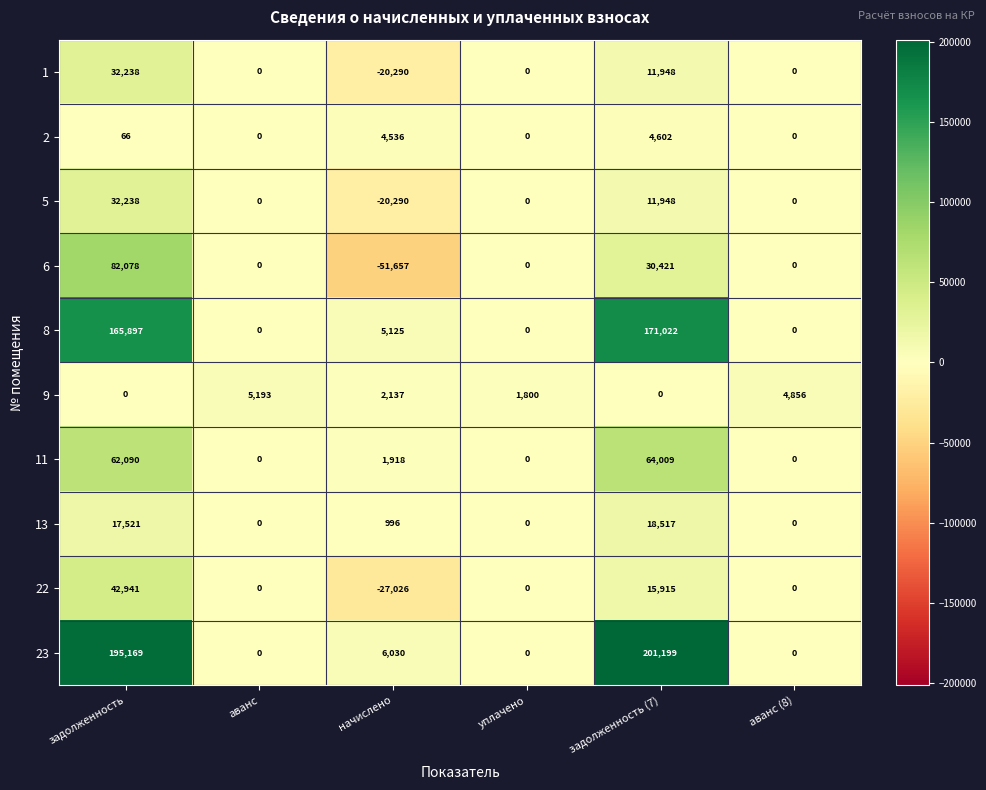

At which label is 13 closest to 9258?

начислено